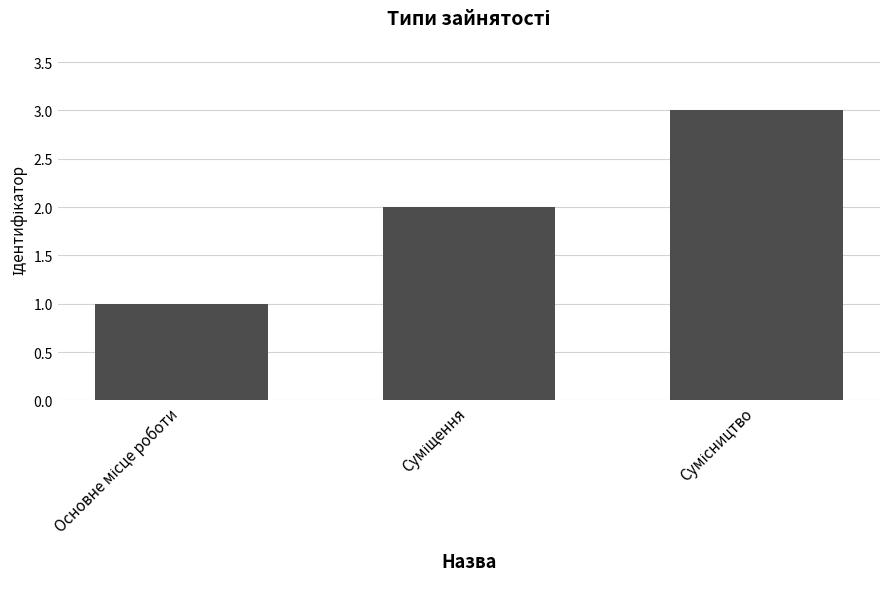

What is the sum of all values?

6